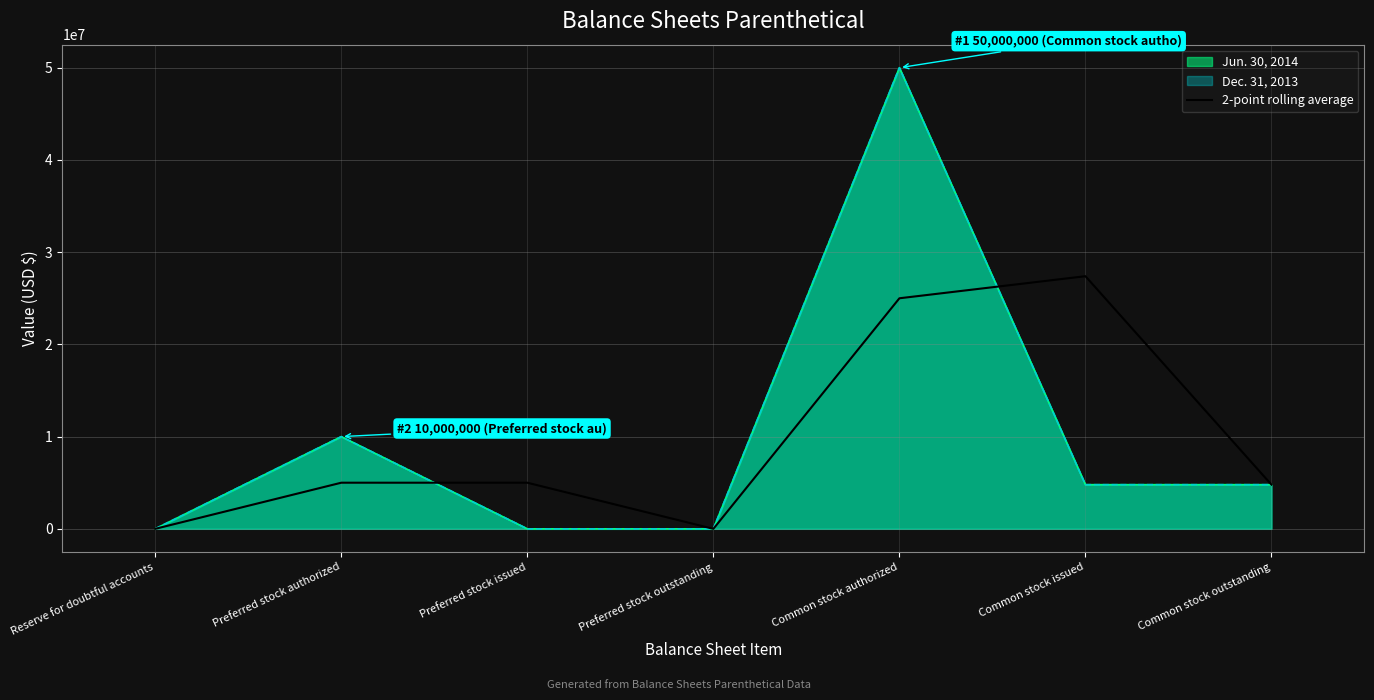

Does the chart display data point markers on the line(s)?

No